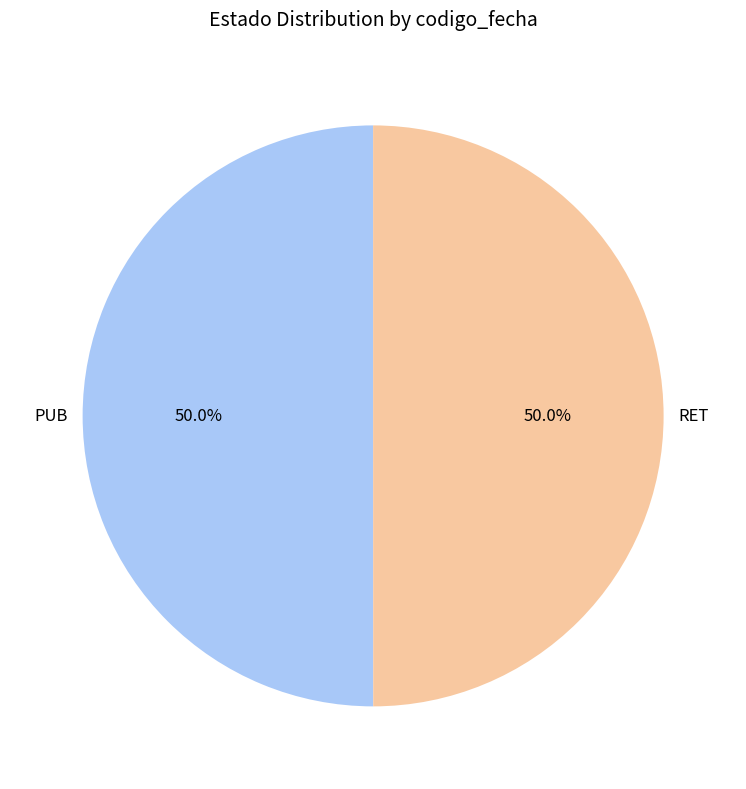

Do RET and PUB together represent more than half of the pie?

Yes